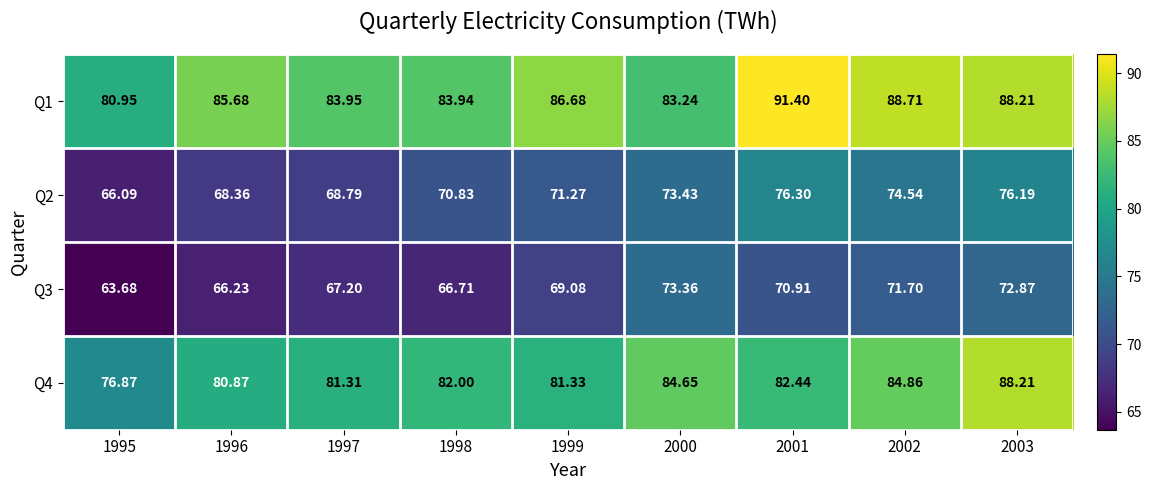

Which series has the largest total across all categories?

Q1